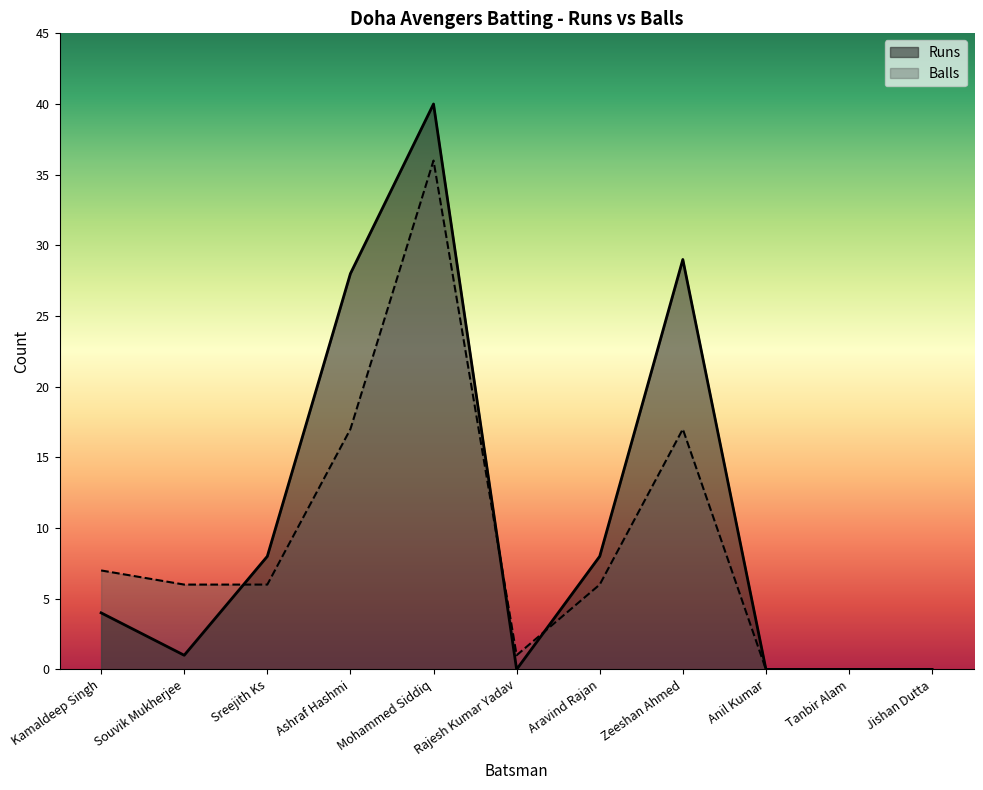

What are all the series names shown in the legend?

Runs, Balls